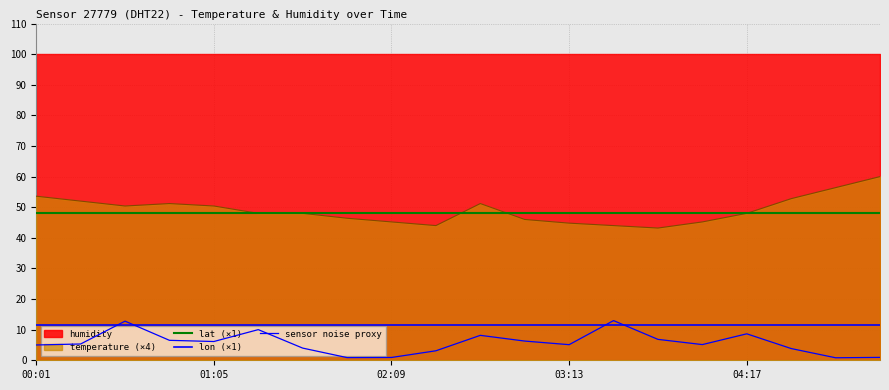

At which label is lon (×1) closest to 11?

00:01